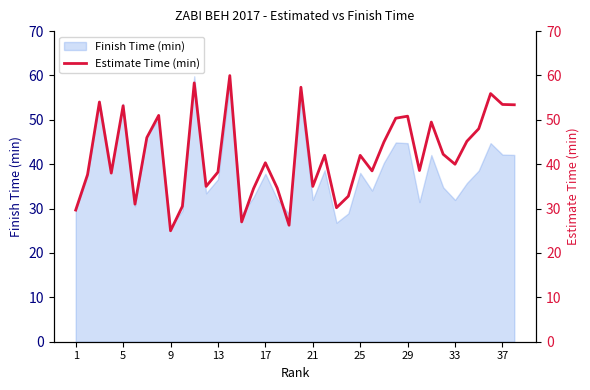

The Finish Time (min) series shows 53.6 at 5. True or false?

True